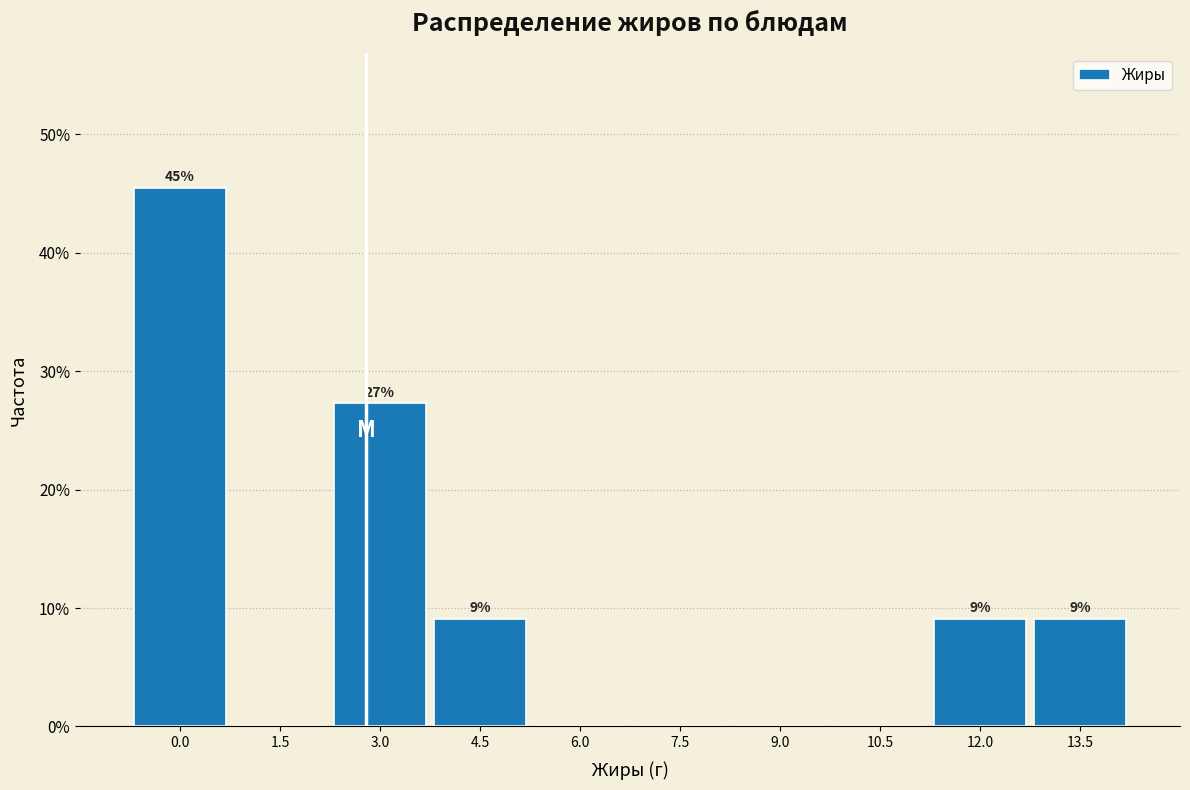

Are the bars horizontal?

No